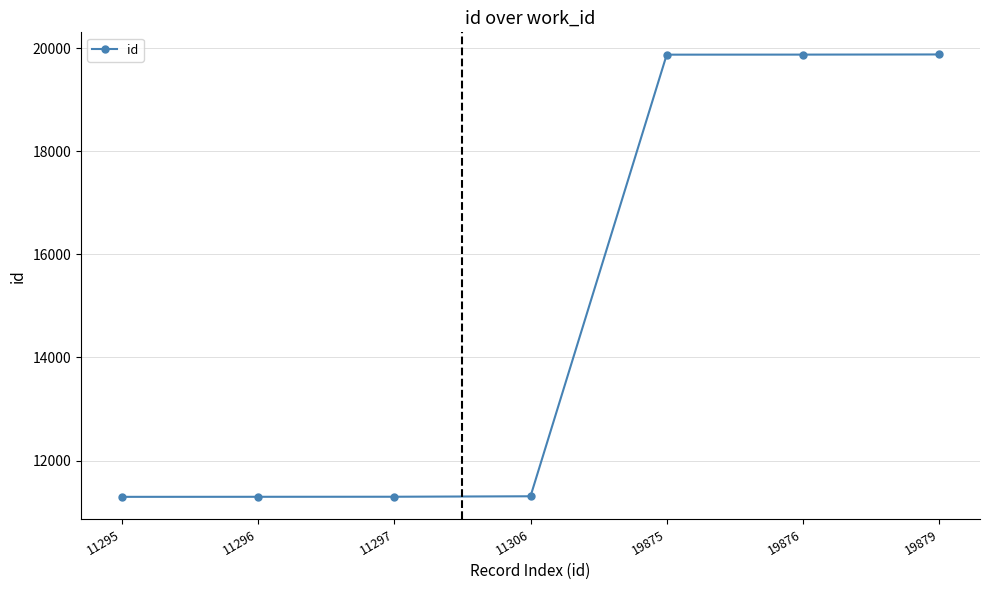

What is the difference between the second highest and second lowest values?

8580